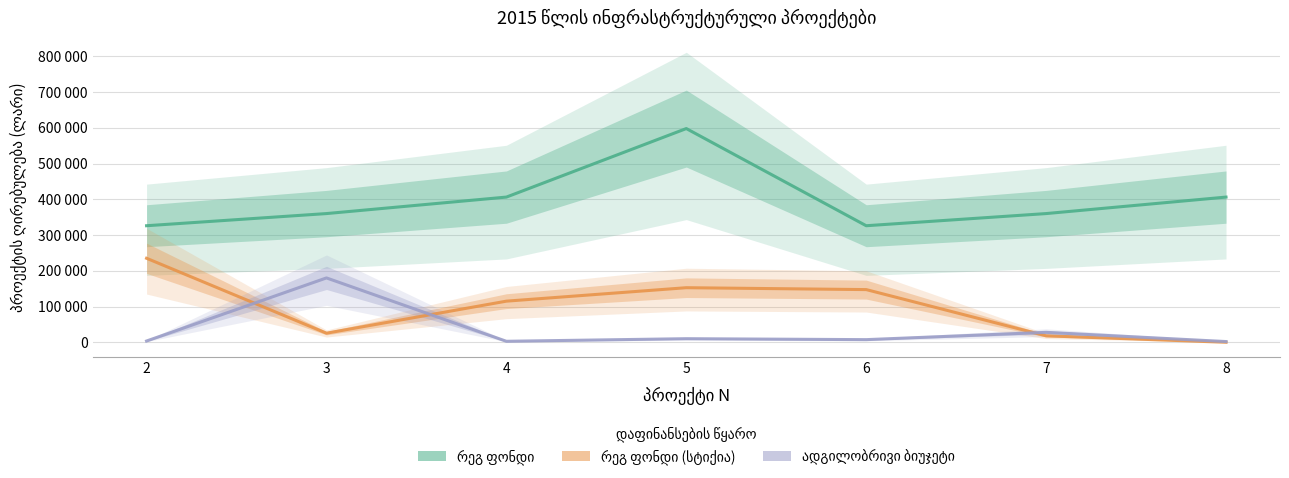

Between 5 and 7, which is larger?

5